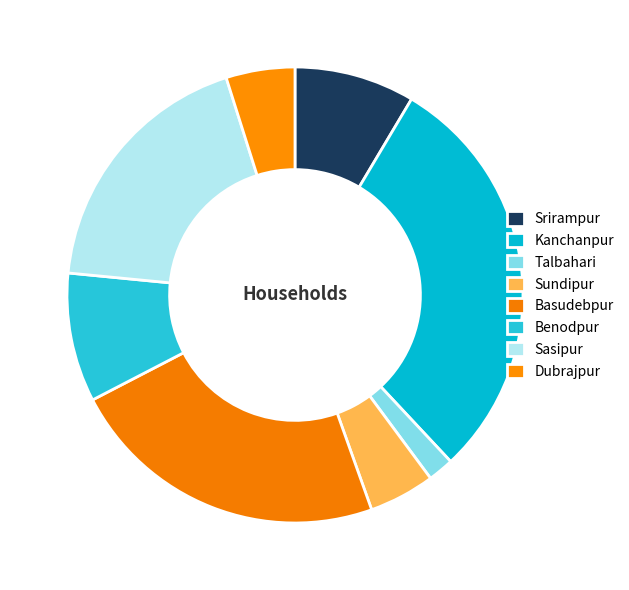

What is the total percentage of Dubrajpur and Basudebpur?

27.7%